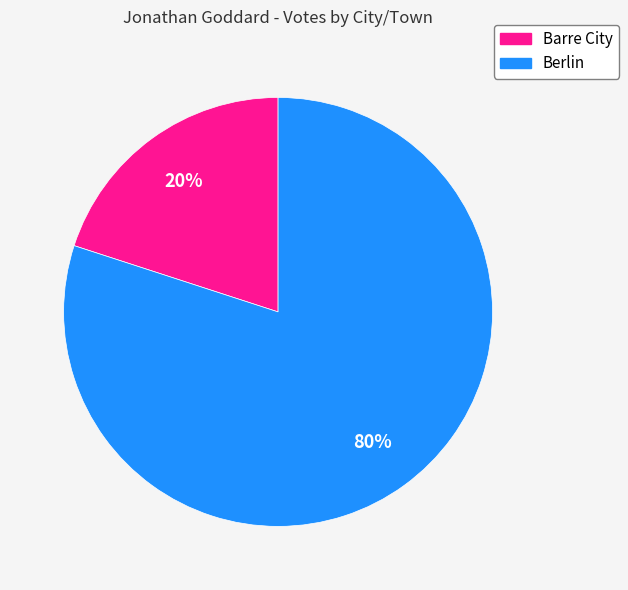

What is the smallest slice in the pie chart?

Barre City